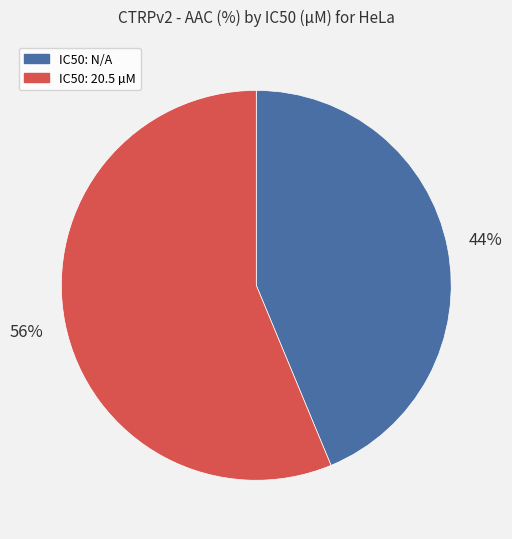

Rank the categories by value from highest to lowest.

IC50: 20.5 µM, IC50: N/A